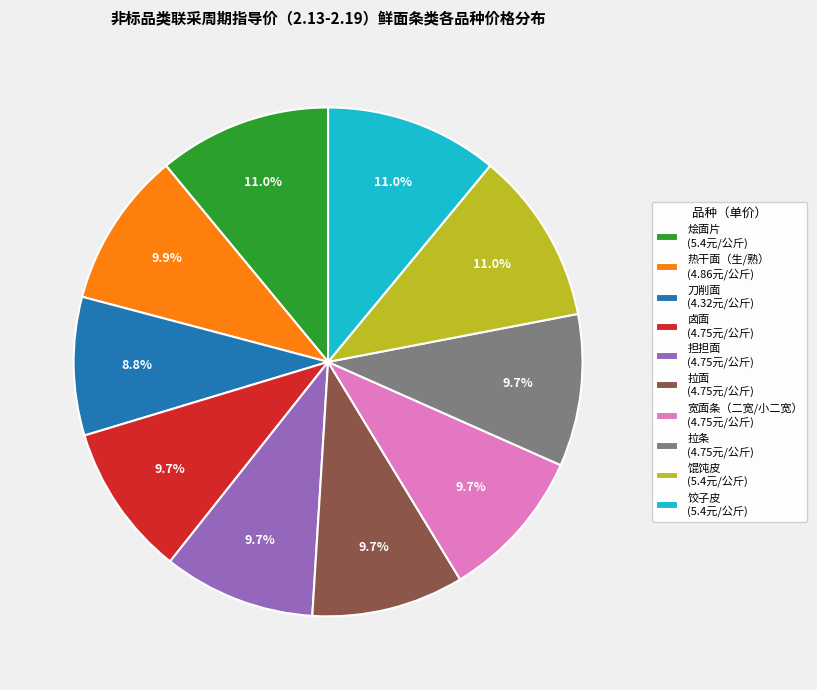

What is the ratio of the value at 担担面 to the value at 刀削面?

1.1